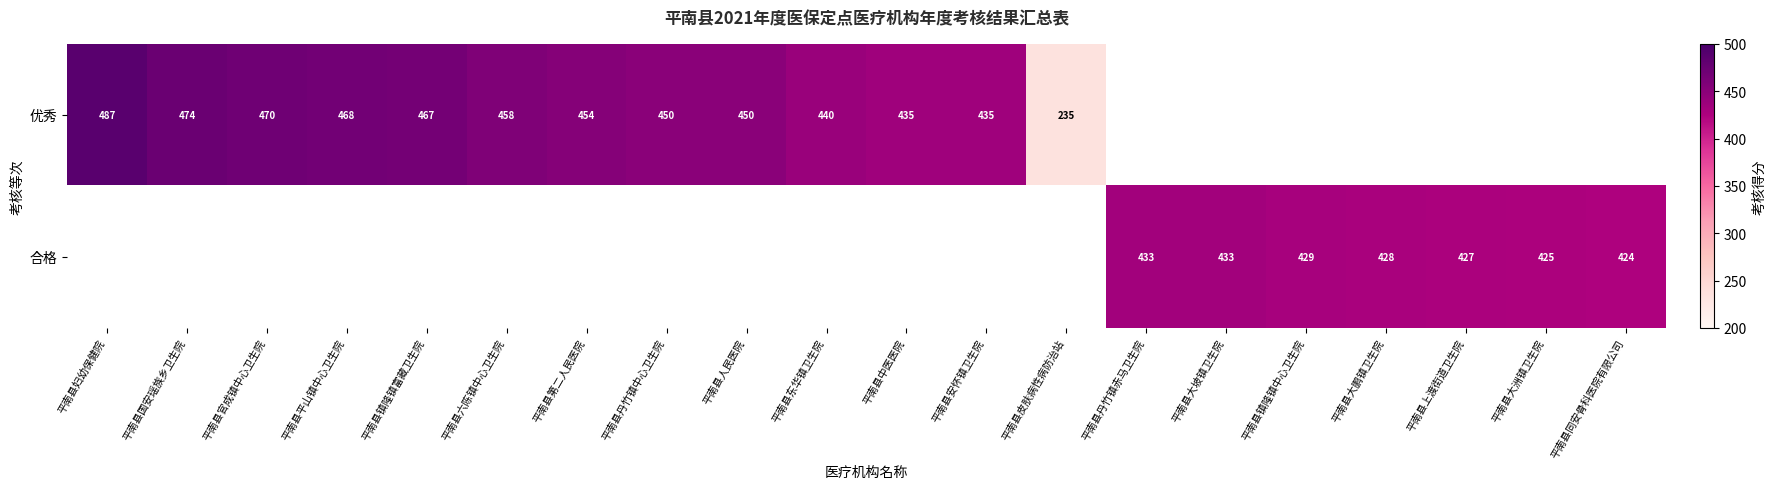

The value of 合格 at 平南县大鹏镇卫生院 is 681. True or false?

False